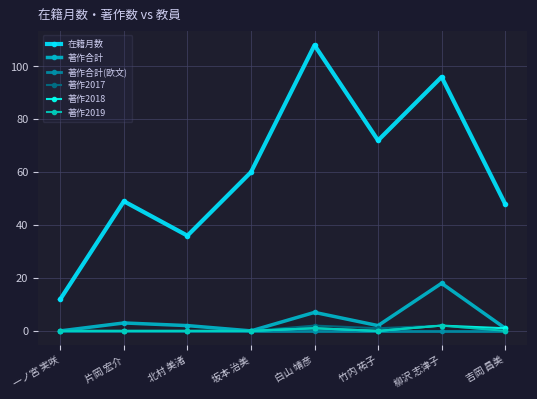

Which series has the largest range (max minus min)?

在籍月数